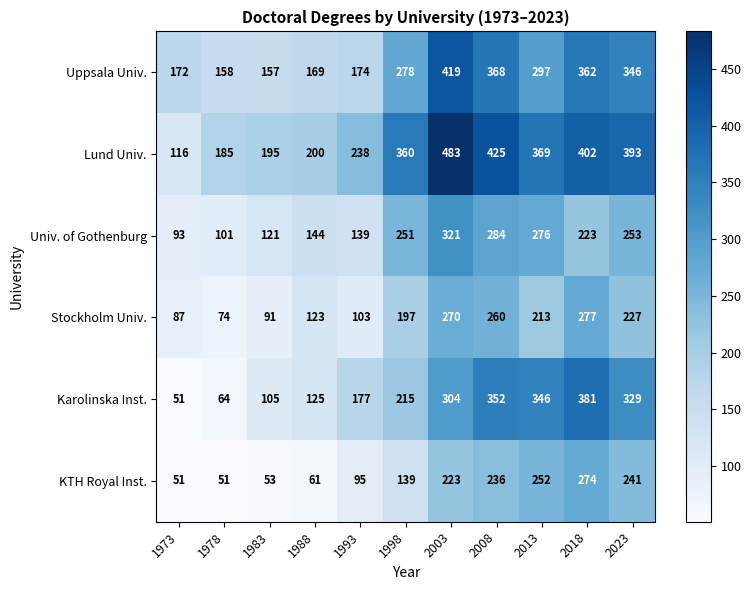

What is the total value across all series at 1993?

926